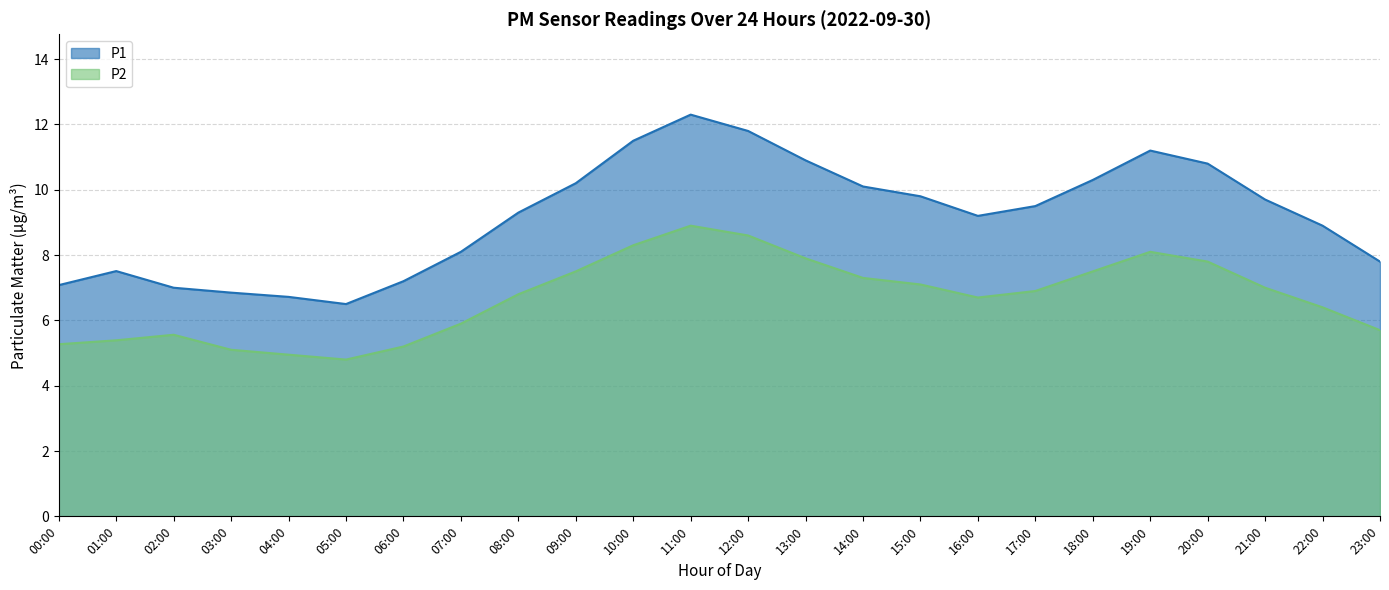

List the labels in order of P2 value, largest first.

11:00, 12:00, 10:00, 19:00, 13:00, 20:00, 09:00, 18:00, 14:00, 15:00, 21:00, 17:00, 08:00, 16:00, 22:00, 07:00, 23:00, 02:00, 01:00, 00:00, 06:00, 03:00, 04:00, 05:00